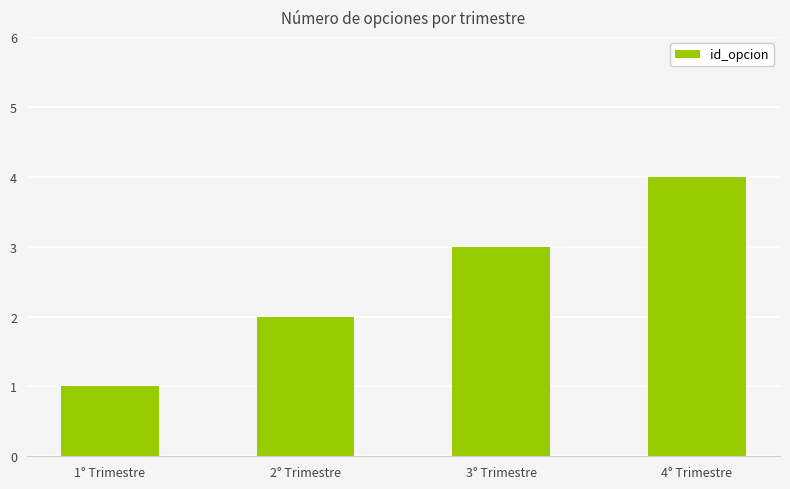

True or false: the data shows 2 at 2° Trimestre.

True